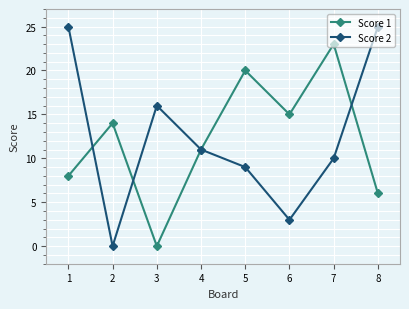

The value of Score 2 at 5 is 1. True or false?

False